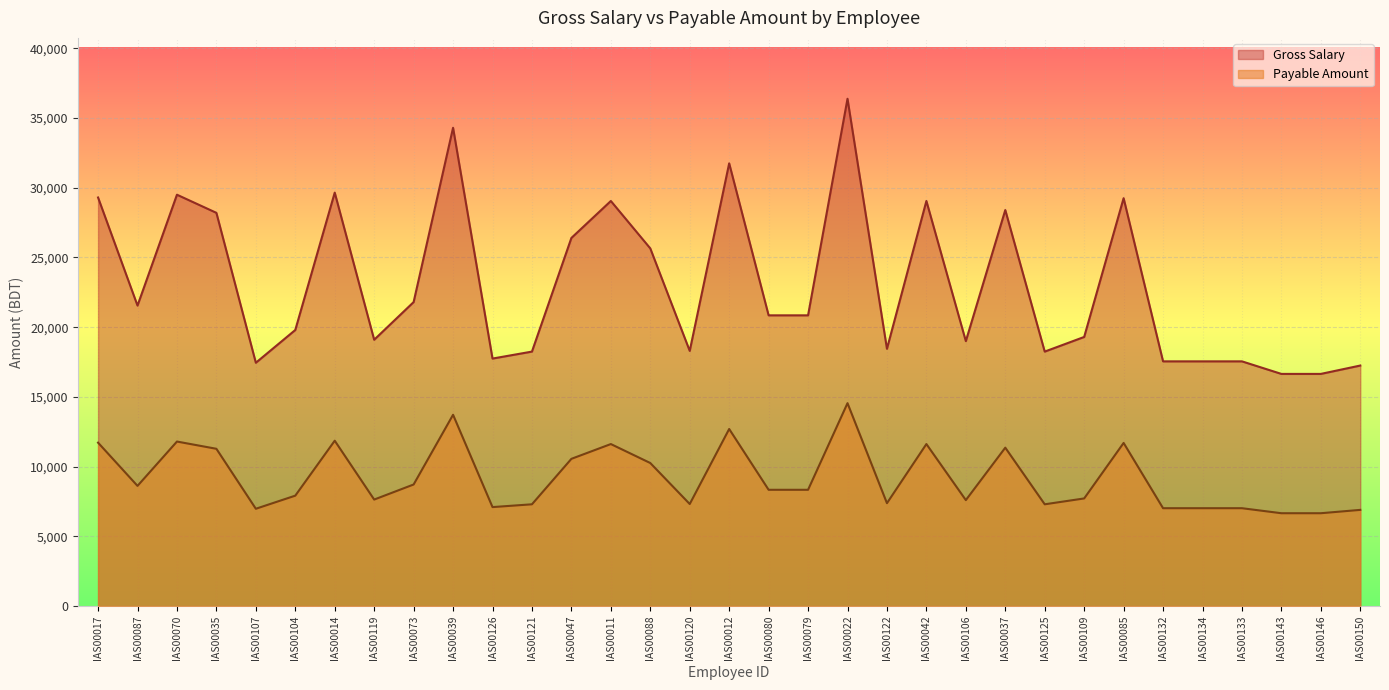

Reading left to right, list all the values displayed in this chart.

Gross Salary: 29300	21550	29500	28200	17450	19800	29650	19100	21800	34300	17750	18250	26400	29050	25650	18300	31750	20850	20850	36380	18450	29050	19000	28400	18250	19300	29250	17550	17550	17550	16650	16650	17250
Payable Amount: 11720	8620	11800	11280	6980	7920	11860	7640	8720	13720	7100	7300	10560	11620	10260	7320	12700	8340	8340	14552	7380	11620	7600	11360	7300	7720	11700	7020	7020	7020	6660	6660	6900